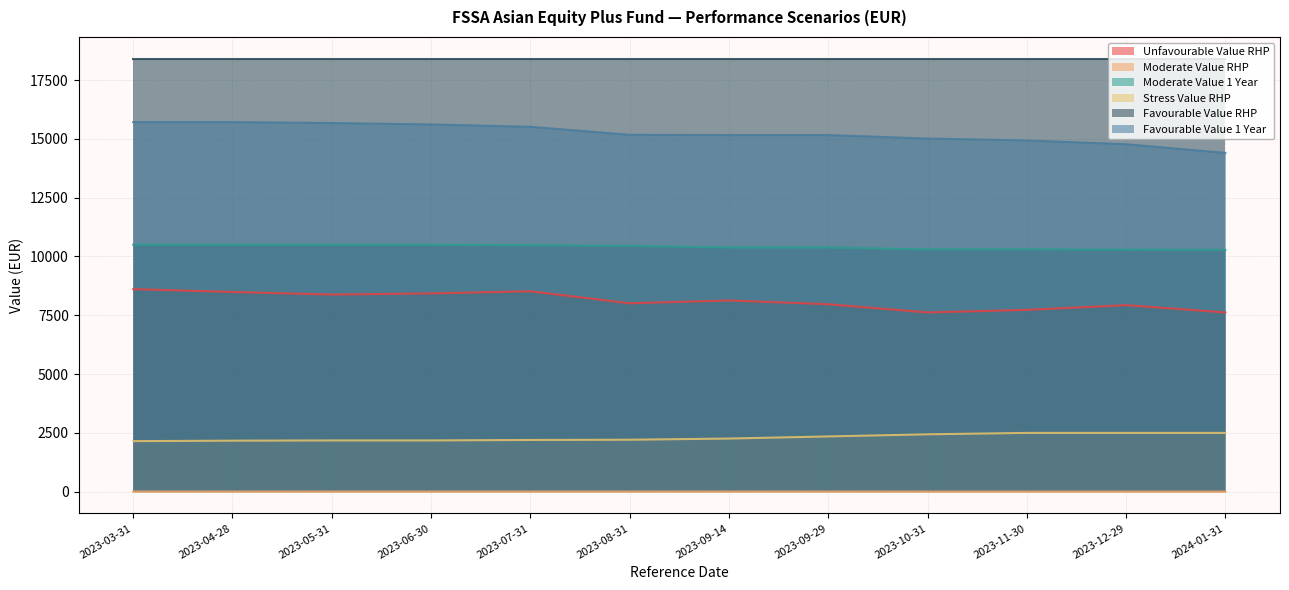

Count the number of categories in the chart.

12